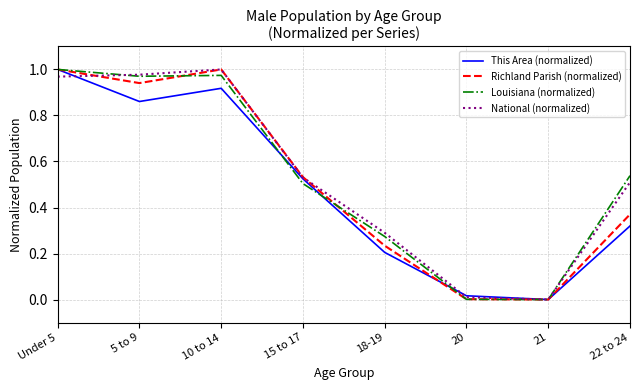

Is the value of National (normalized) at 18-19 greater than the value of This Area (normalized) at Under 5?

No